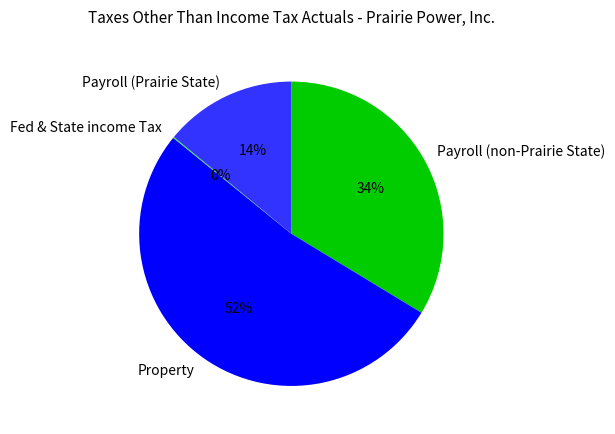

What is the majority slice?

Property